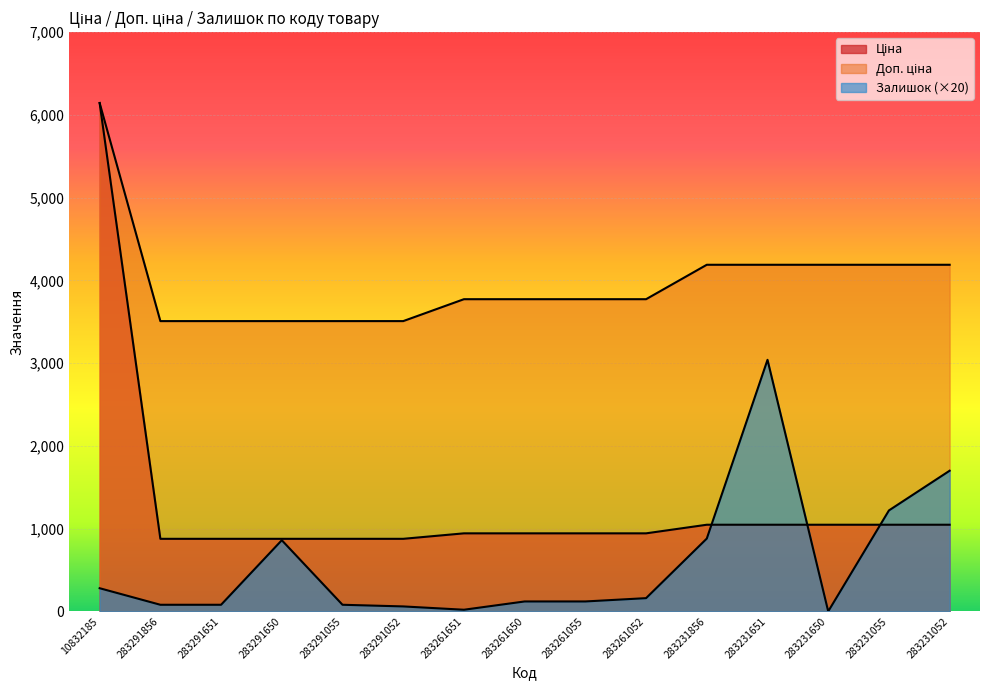

Count the number of data series in this chart.

3